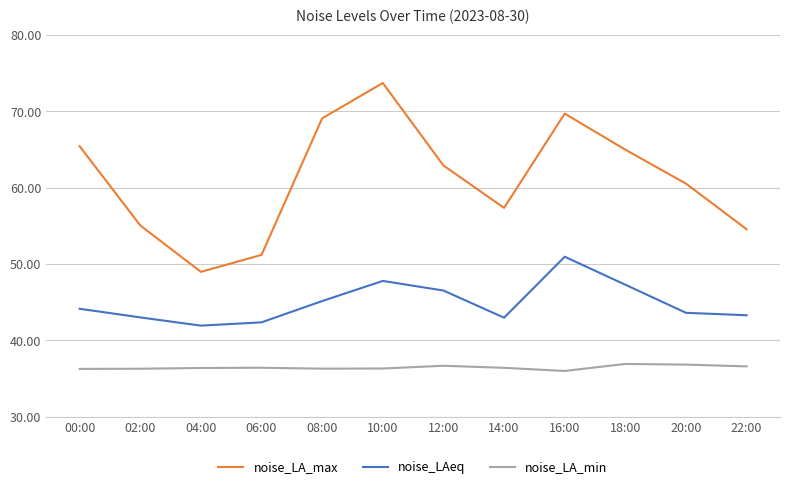

List the series in order of their peak value, highest first.

noise_LA_max, noise_LAeq, noise_LA_min